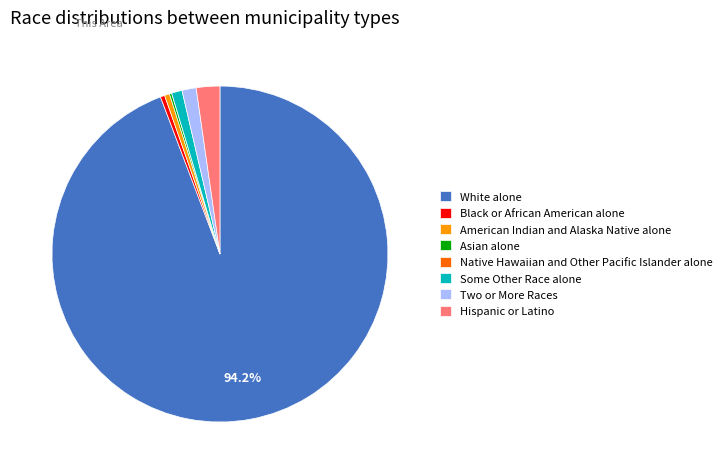

Between American Indian and Alaska Native alone and White alone, which is larger?

White alone